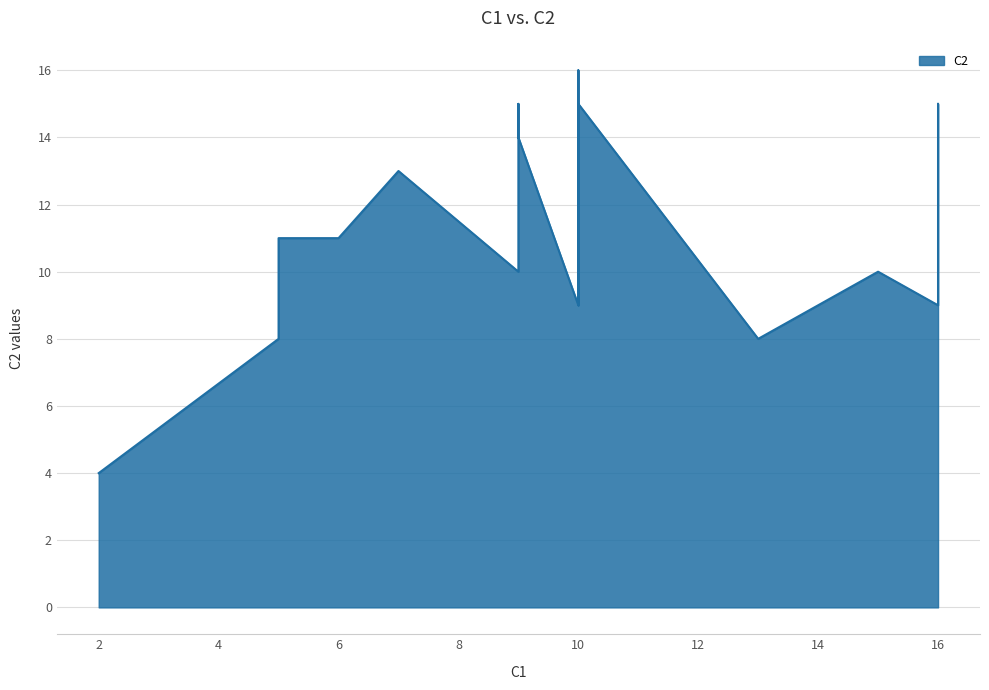

What is the maximum value shown in the chart?

16